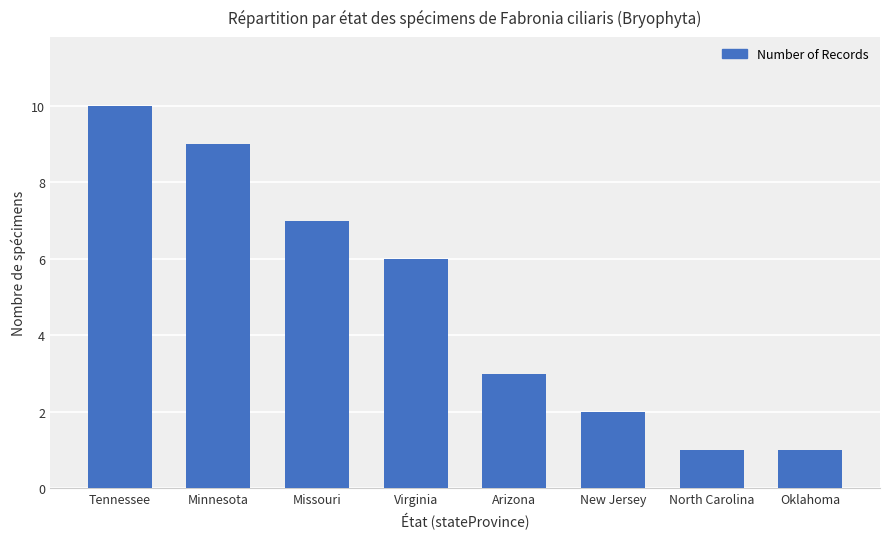

What value does the data have at Virginia?

6